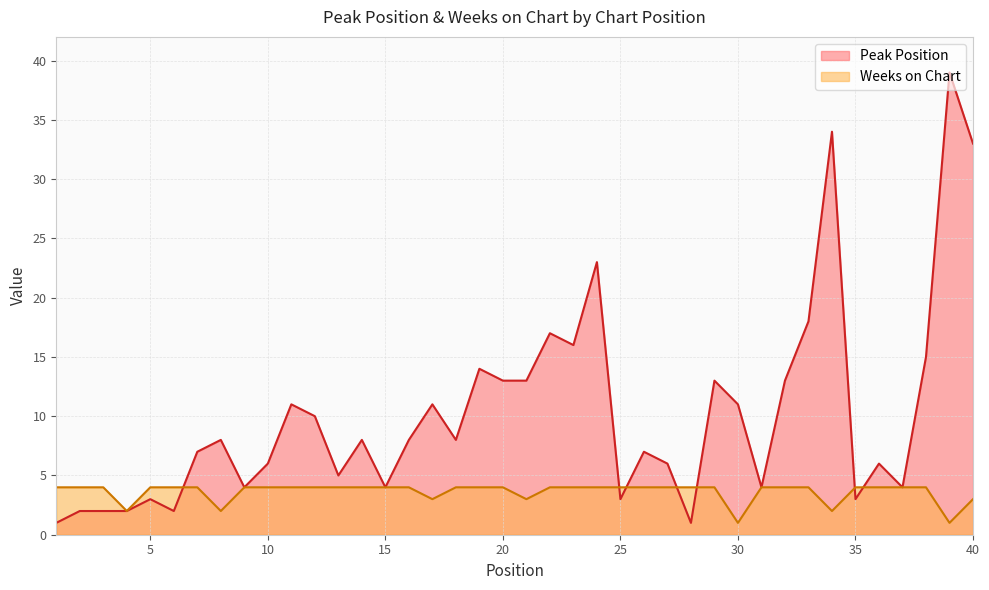

Count the number of data series in this chart.

2